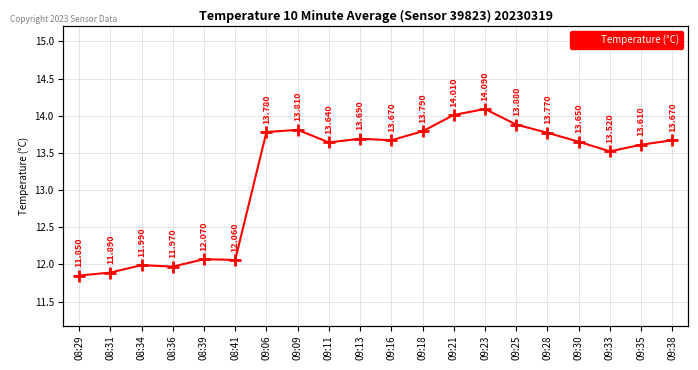

Rank the categories by value from lowest to highest.

08:29, 08:31, 08:36, 08:34, 08:41, 08:39, 09:33, 09:35, 09:11, 09:30, 09:16, 09:38, 09:13, 09:28, 09:06, 09:18, 09:09, 09:25, 09:21, 09:23